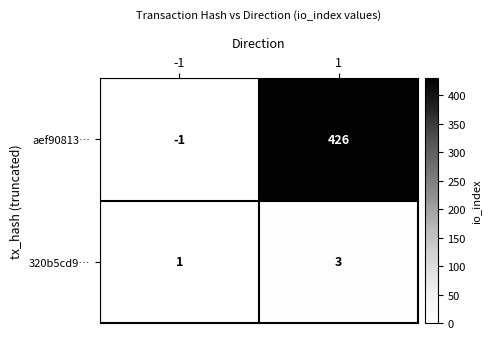

How many categories are shown in the chart?

2